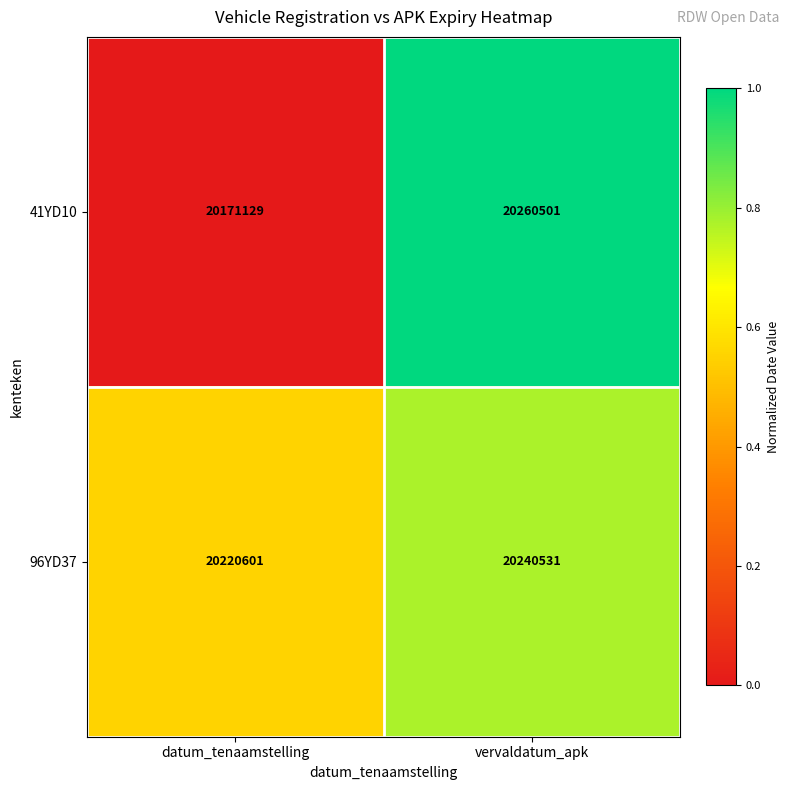

Which series has the largest total across all categories?

96YD37